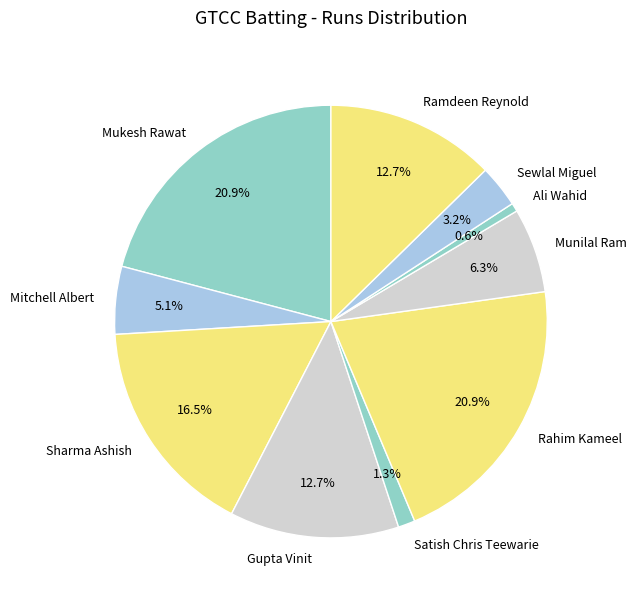

How many slices are in this pie chart?

10